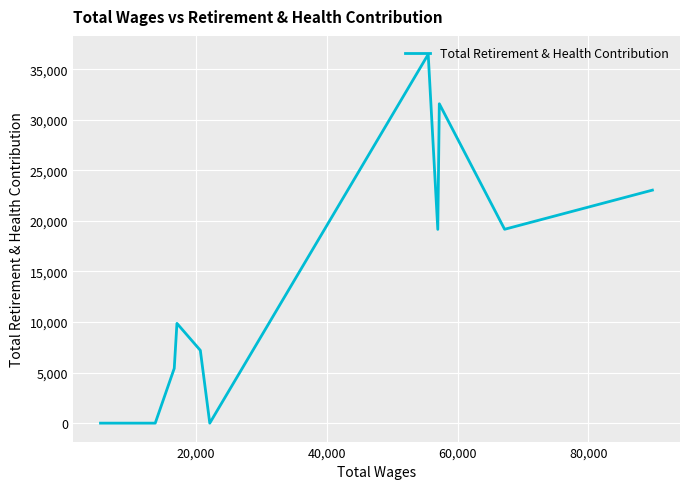

How many data points does each series have?

13